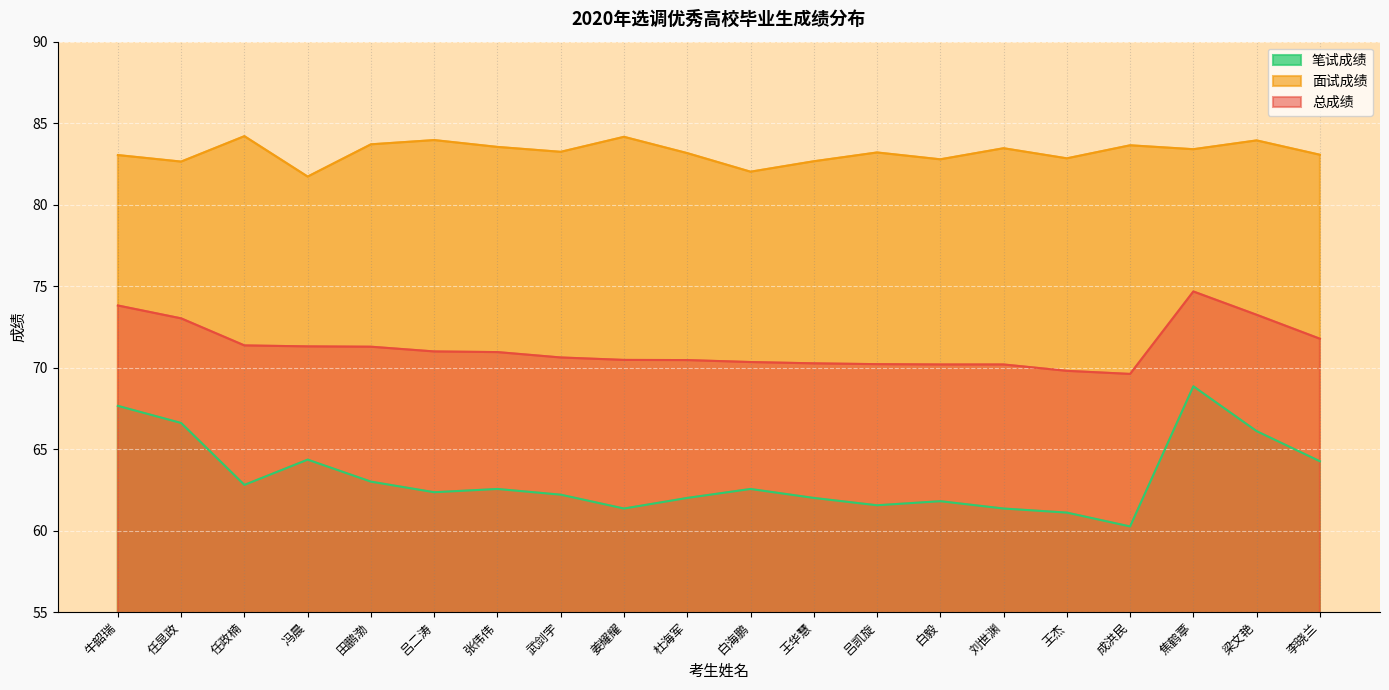

At 冯晨, list the series in order from smallest to largest.

笔试成绩, 总成绩, 面试成绩